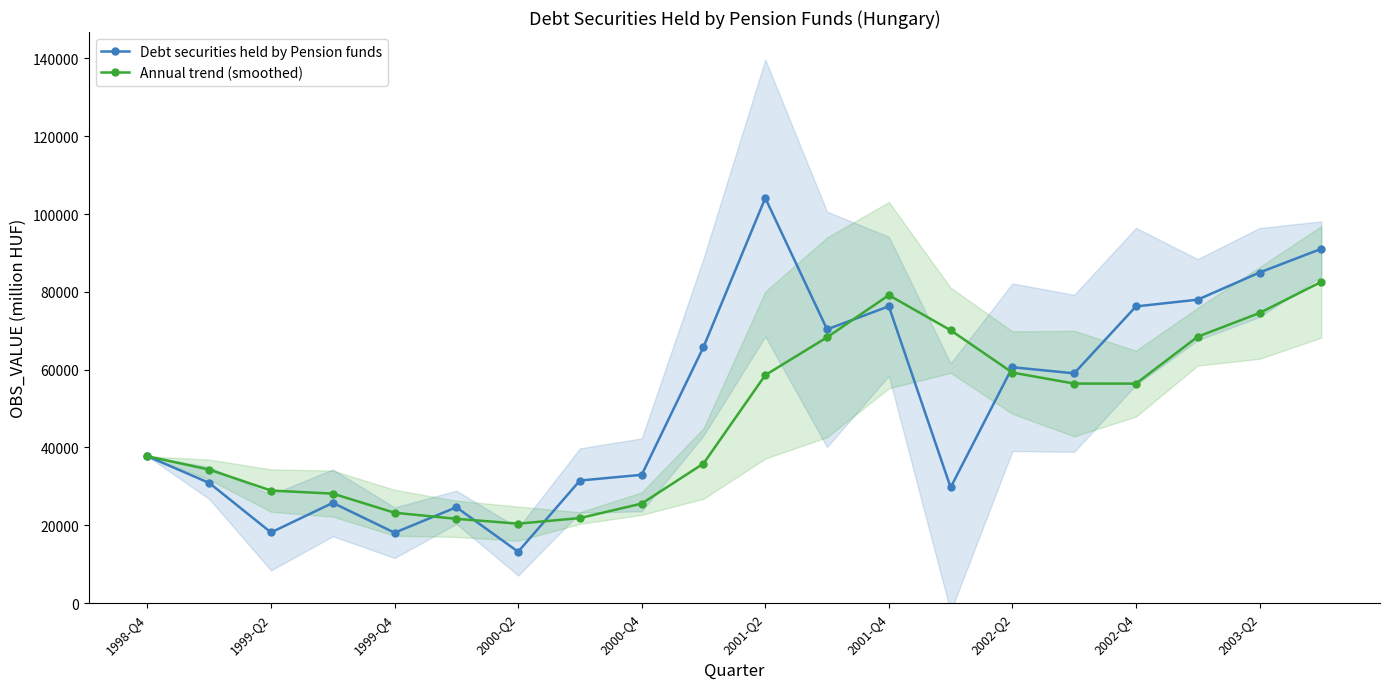

What is the maximum value for Debt securities held by Pension funds?

104111.0